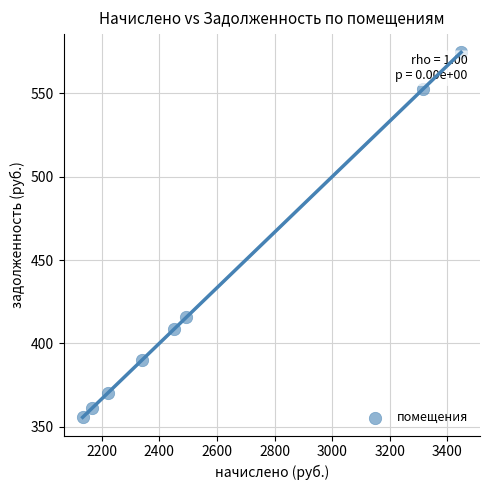

What is the average Y value?

428.5